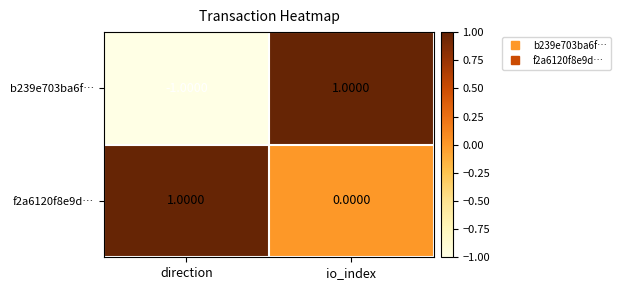

At io_index, list the series in order from smallest to largest.

f2a6120f8e9d…, b239e703ba6f…